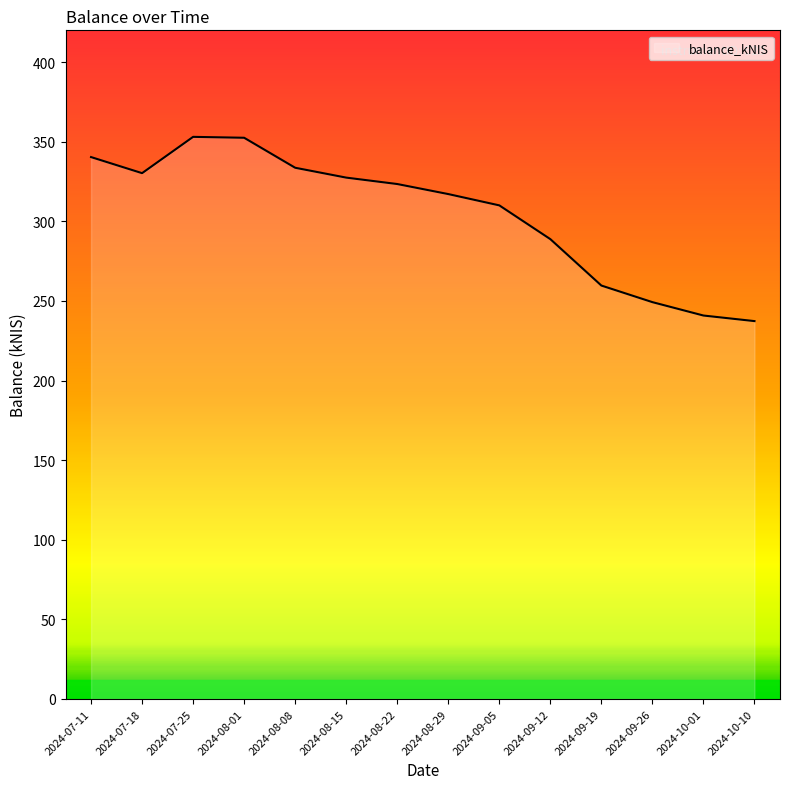

Does the chart have visible grid lines?

No